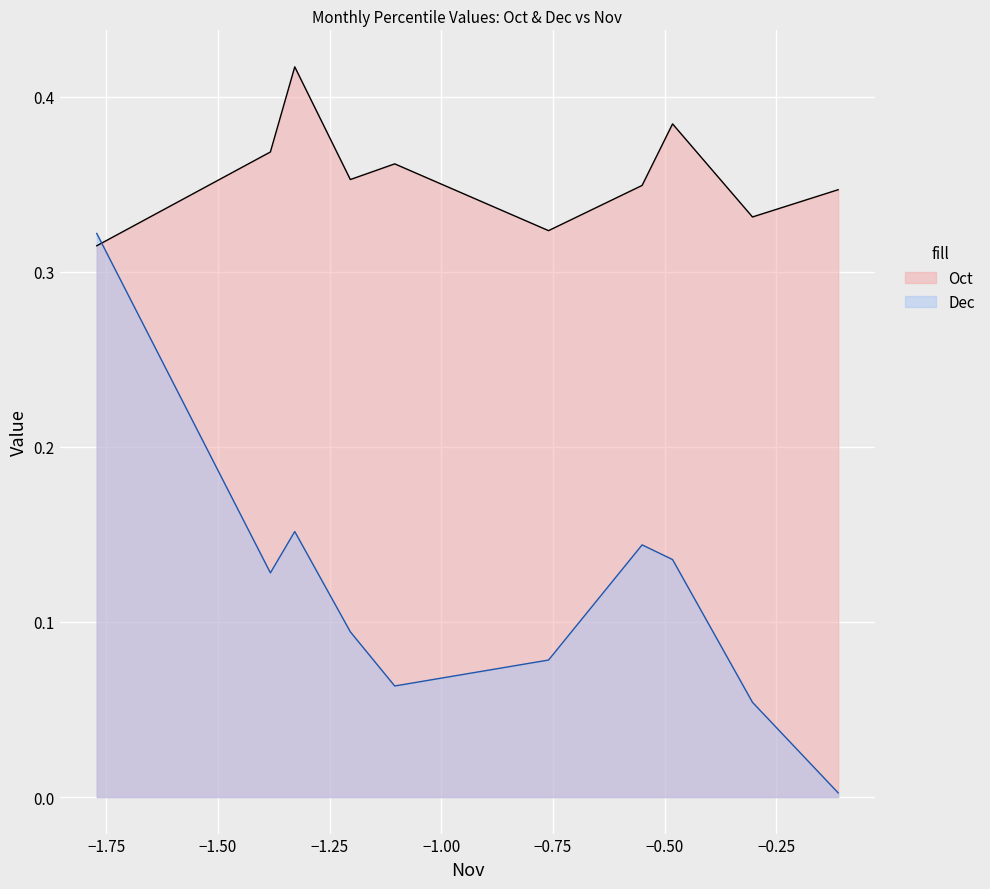

The value of Oct at pct95 is 0.1. True or false?

False